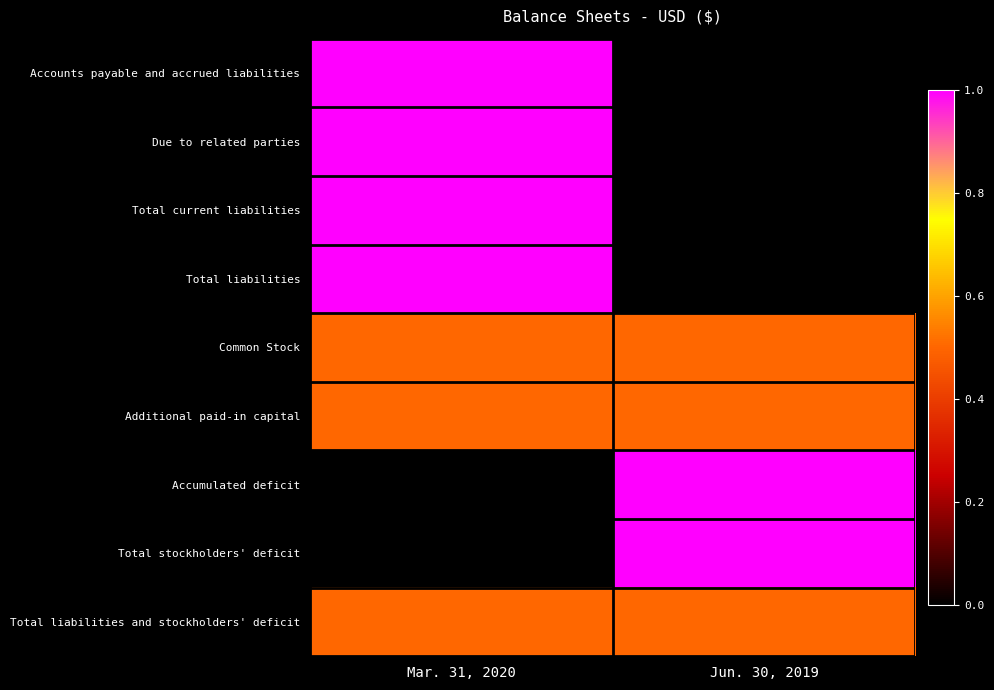

Reading left to right, what are all the values shown in this chart?

Accounts payable and accrued liabilities: Mar. 31, 2020=1.0	Jun. 30, 2019=0.0
Due to related parties: Mar. 31, 2020=1.0	Jun. 30, 2019=0.0
Total current liabilities: Mar. 31, 2020=1.0	Jun. 30, 2019=0.0
Total liabilities: Mar. 31, 2020=1.0	Jun. 30, 2019=0.0
Common Stock: Mar. 31, 2020=0.5	Jun. 30, 2019=0.5
Additional paid-in capital: Mar. 31, 2020=0.5	Jun. 30, 2019=0.5
Accumulated deficit: Mar. 31, 2020=0.0	Jun. 30, 2019=1.0
Total stockholders' deficit: Mar. 31, 2020=0.0	Jun. 30, 2019=1.0
Total liabilities and stockholders' deficit: Mar. 31, 2020=0.5	Jun. 30, 2019=0.5